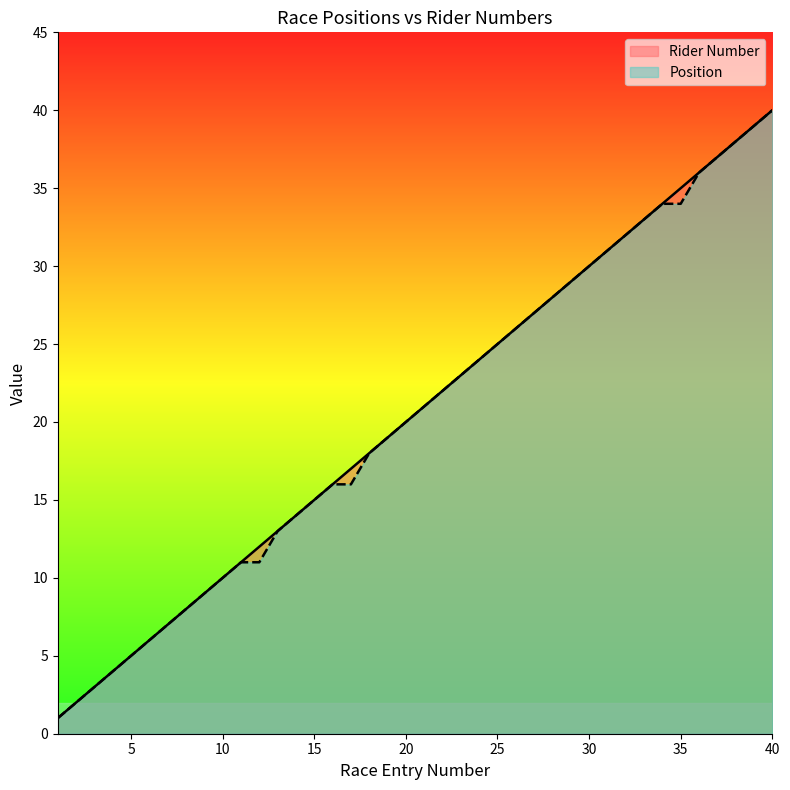

At which category does the chart reach its minimum across all series?

1